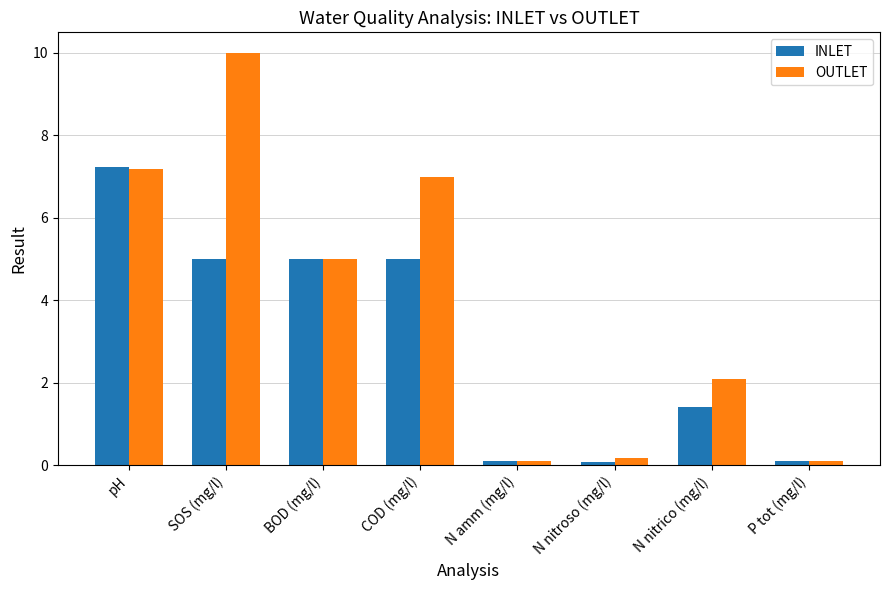

Reading left to right, transcribe all the data shown in this chart.

INLET: pH=7.2	SOS (mg/l)=5.0	BOD (mg/l)=5.0	COD (mg/l)=5.0	N amm (mg/l)=0.1	N nitroso (mg/l)=0.1	N nitrico (mg/l)=1.4	P tot (mg/l)=0.1
OUTLET: pH=7.2	SOS (mg/l)=10.0	BOD (mg/l)=5.0	COD (mg/l)=7.0	N amm (mg/l)=0.1	N nitroso (mg/l)=0.2	N nitrico (mg/l)=2.1	P tot (mg/l)=0.1